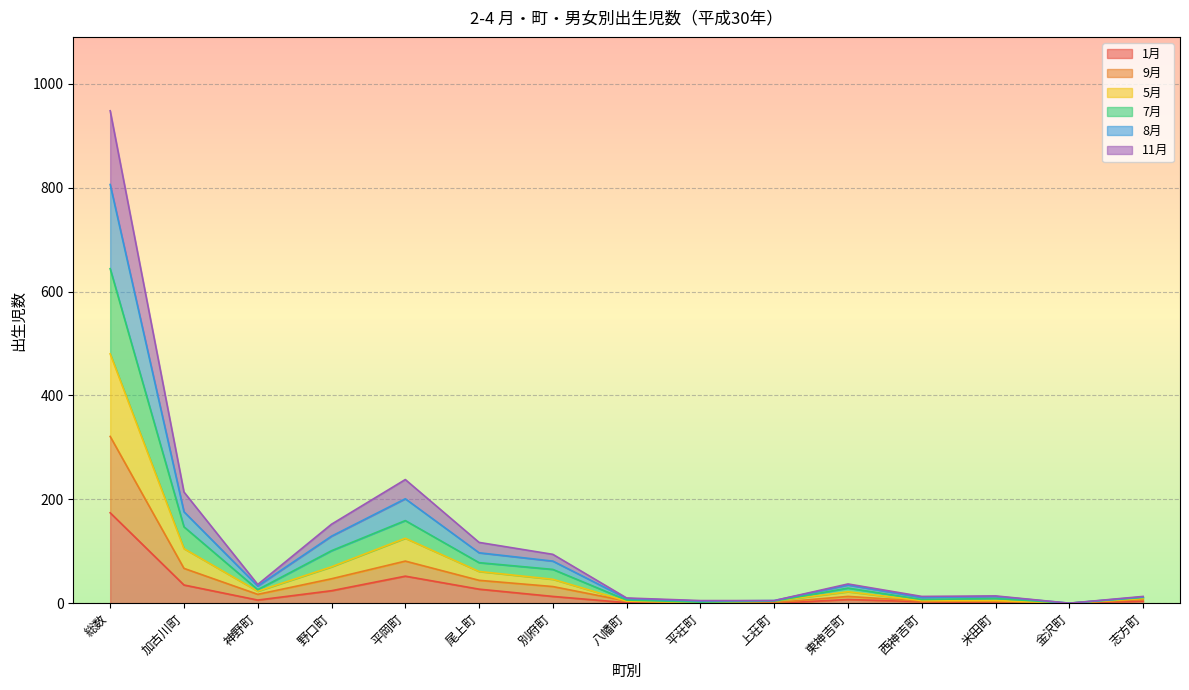

What is the total value across all series at 平岡町?

238